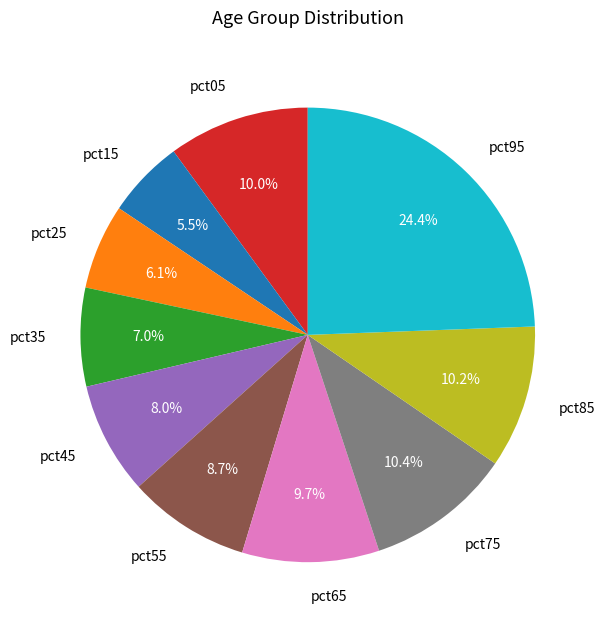

To the nearest percent, what is the difference between the pct35 and pct25 slice percentages?

1%